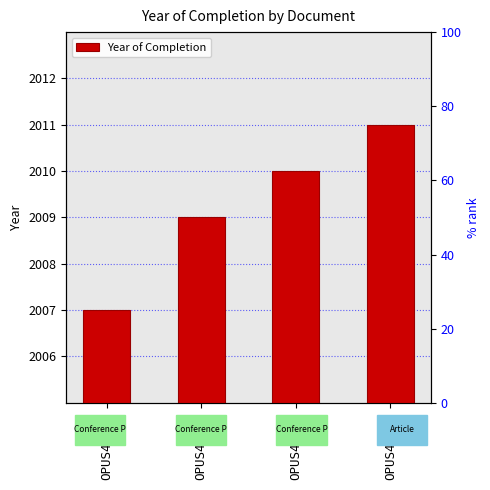

What is the greatest value displayed?

2011